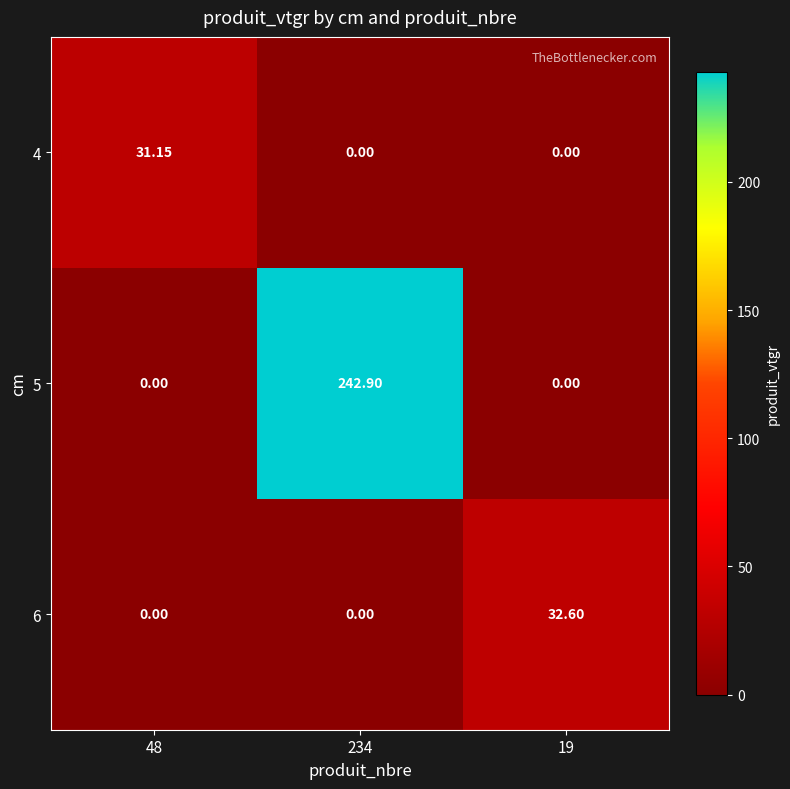

Between 234 and 48, which is larger?

48